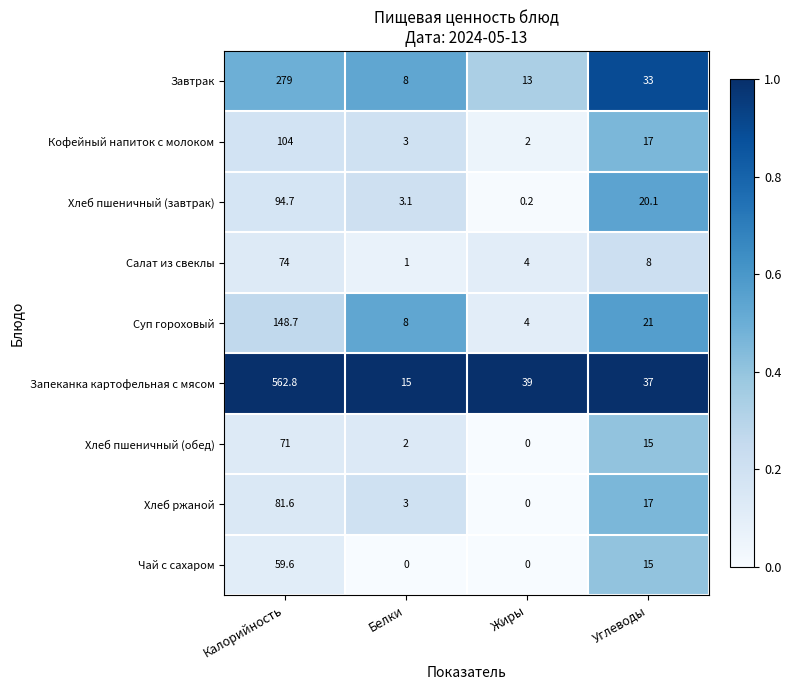

Read the Кофейный напиток с молоком value at Углеводы.

17.0